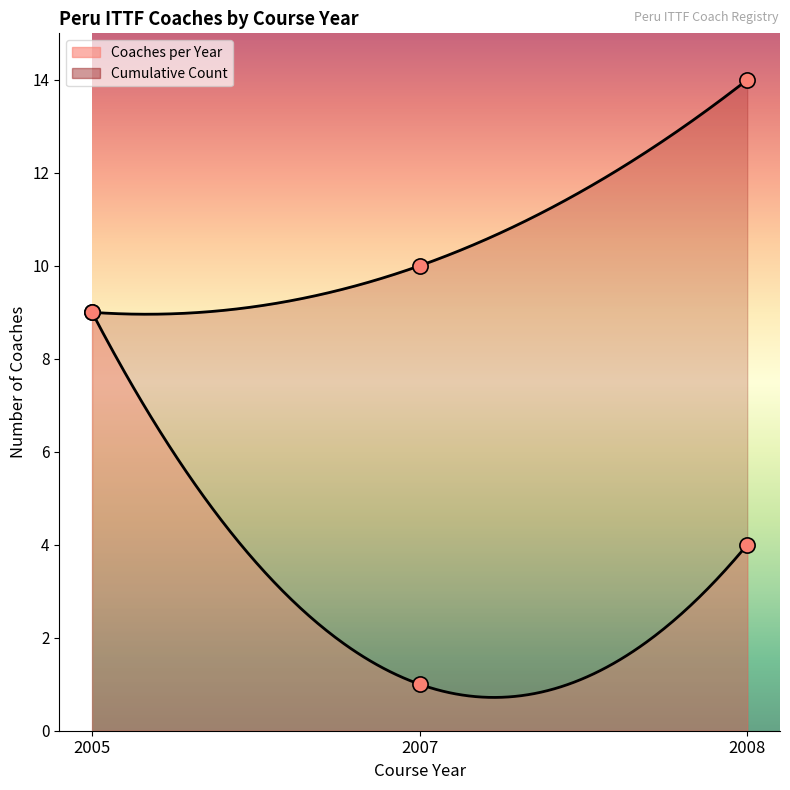

Which series has the largest total across all categories?

Cumulative Count